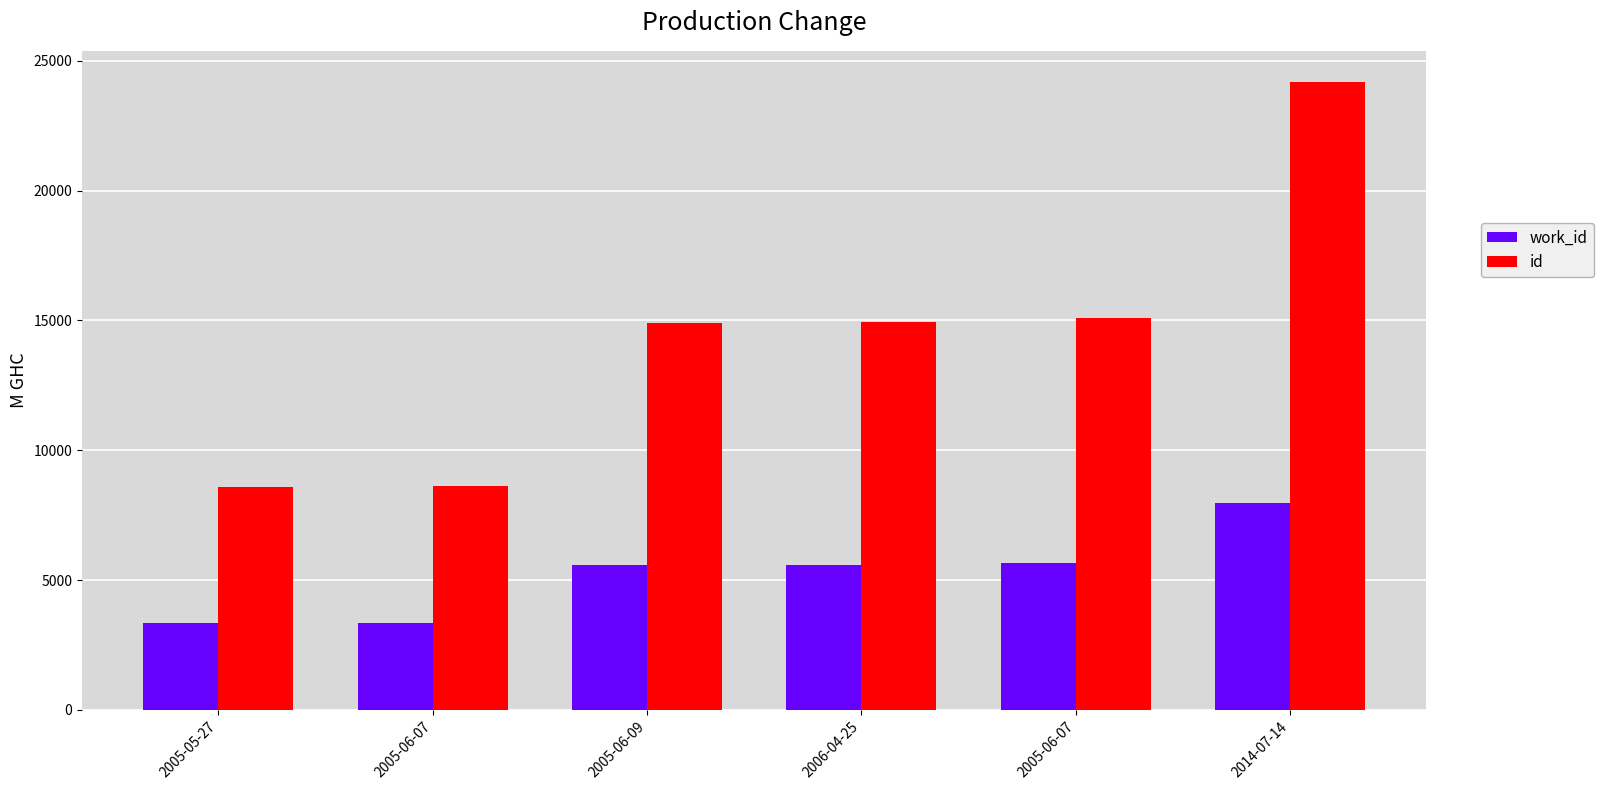

How many data points in work_id are less than 5591?

3